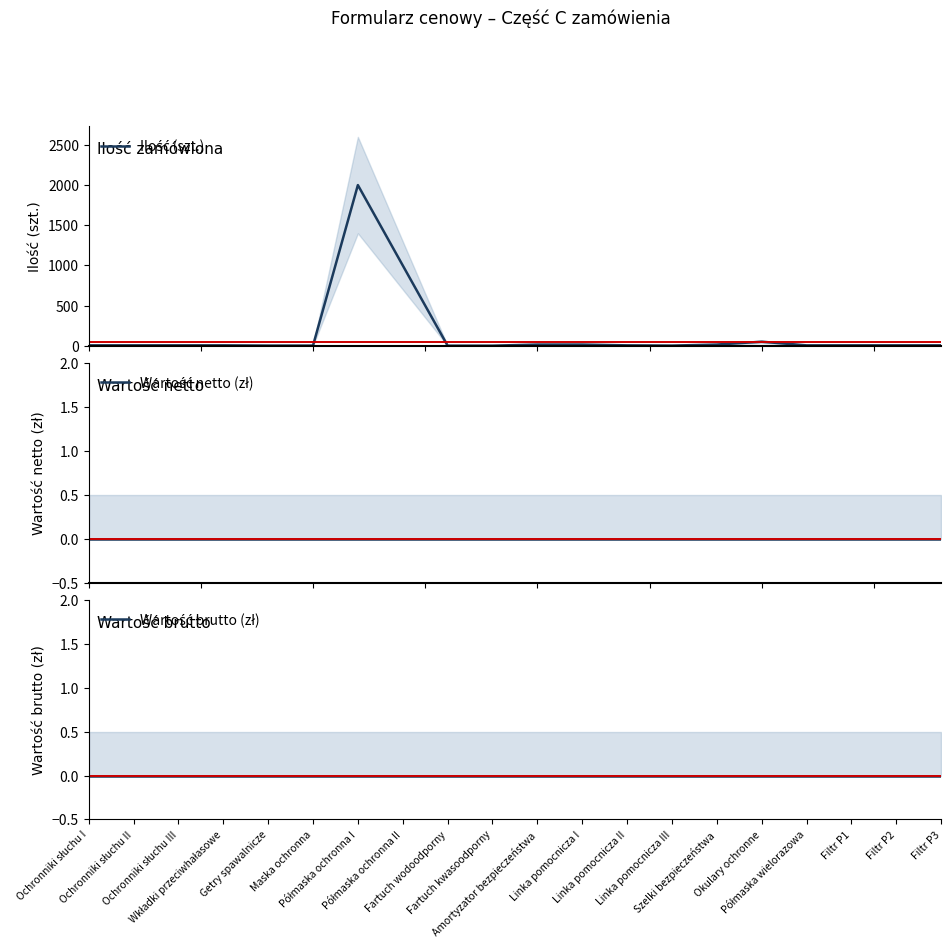

True or false: Ilość (szt.) and Wartość netto (zł) cross at least once.

False